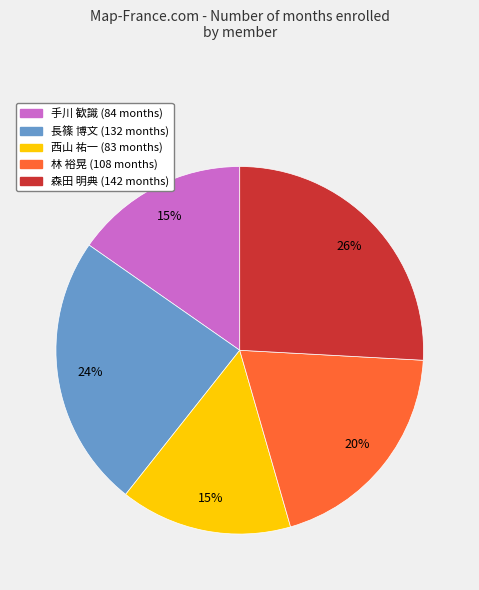

Is there a majority slice in this chart?

No